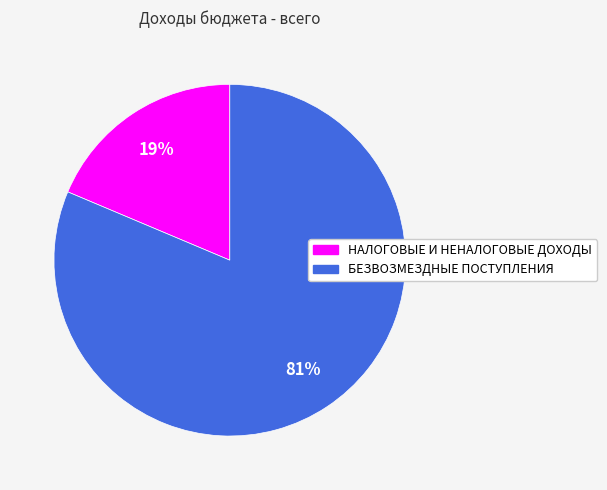

What is the smallest slice in the pie chart?

НАЛОГОВЫЕ И НЕНАЛОГОВЫЕ ДОХОДЫ